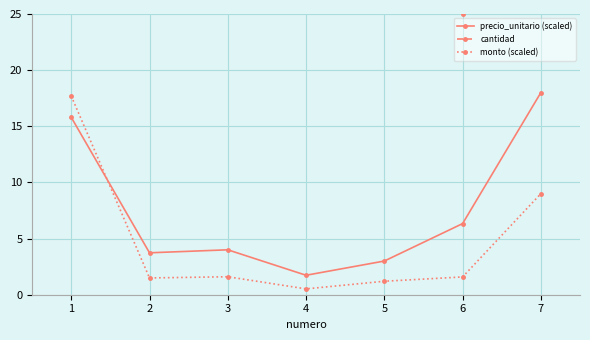

True or false: monto (scaled) and cantidad cross at least once.

False